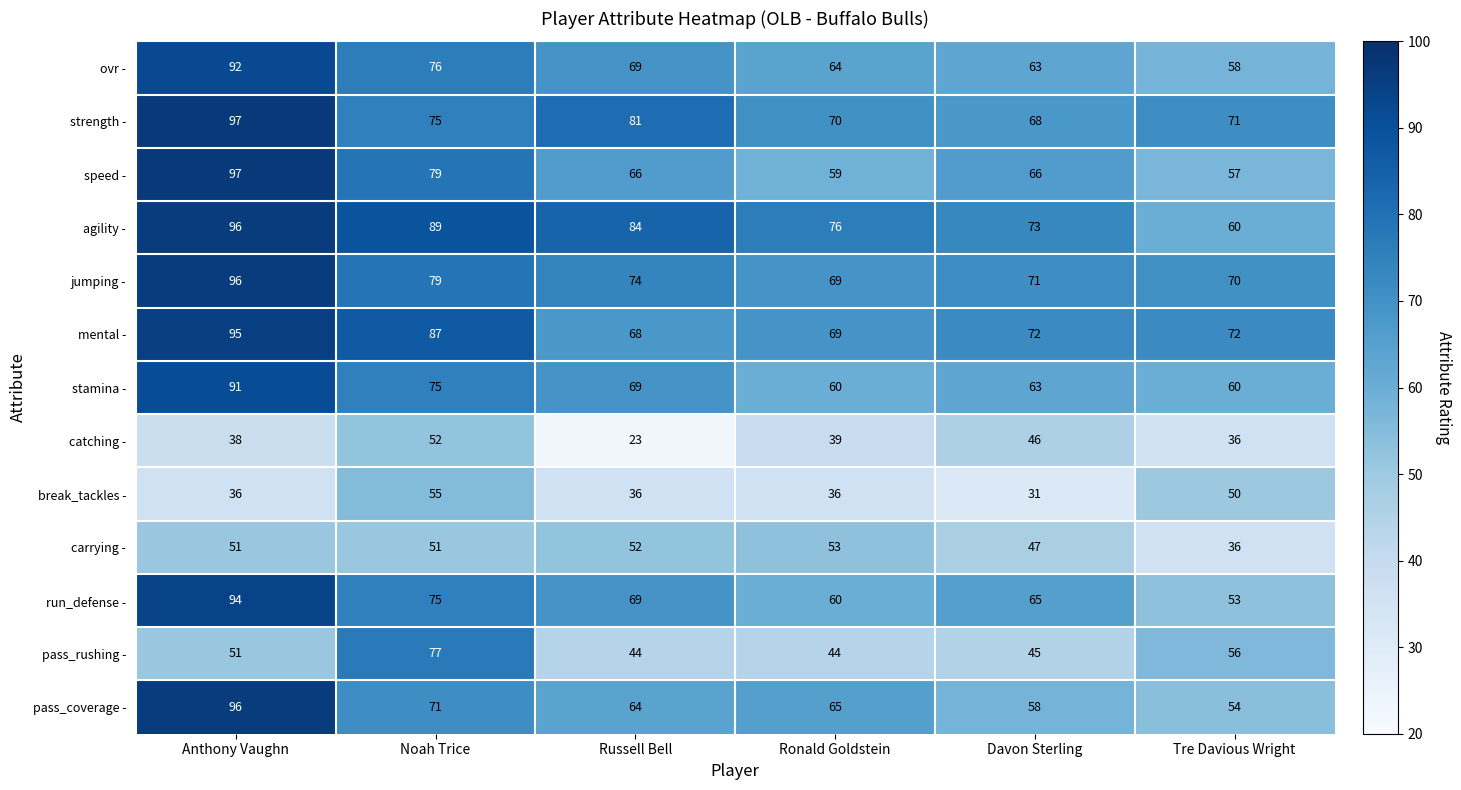

What is the total value across all series at Tre Davious Wright?

733